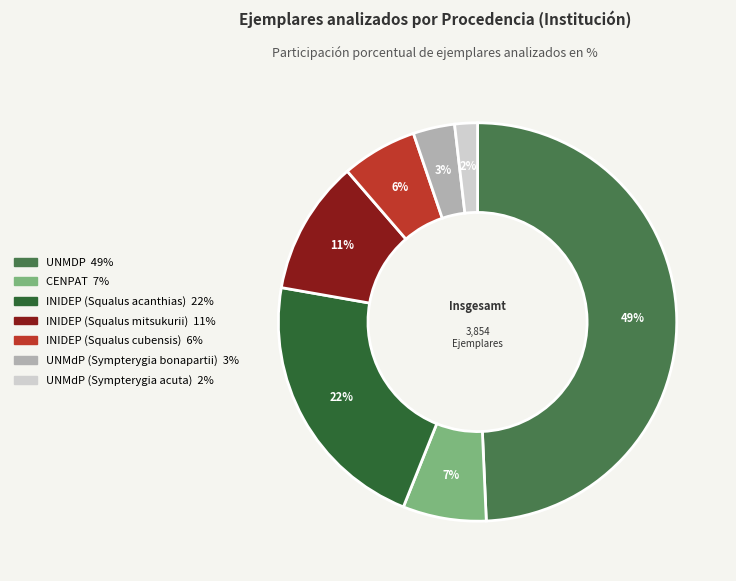

To the nearest percent, what percentage of the pie is UNMdP (Sympterygia bonapartii)?

3%